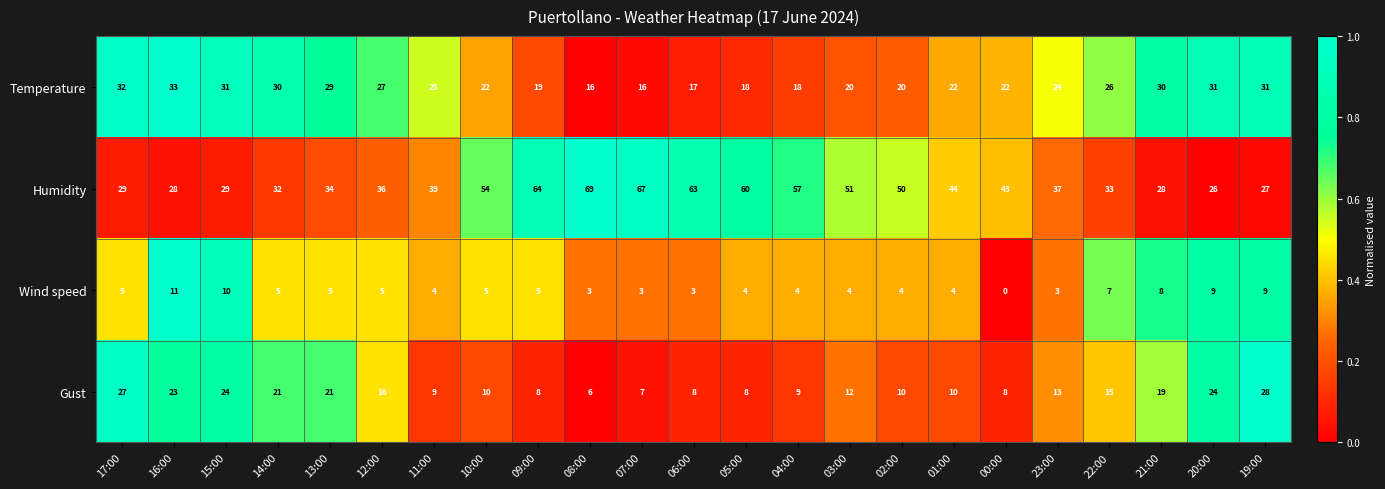

What is the maximum value for Humidity?

69